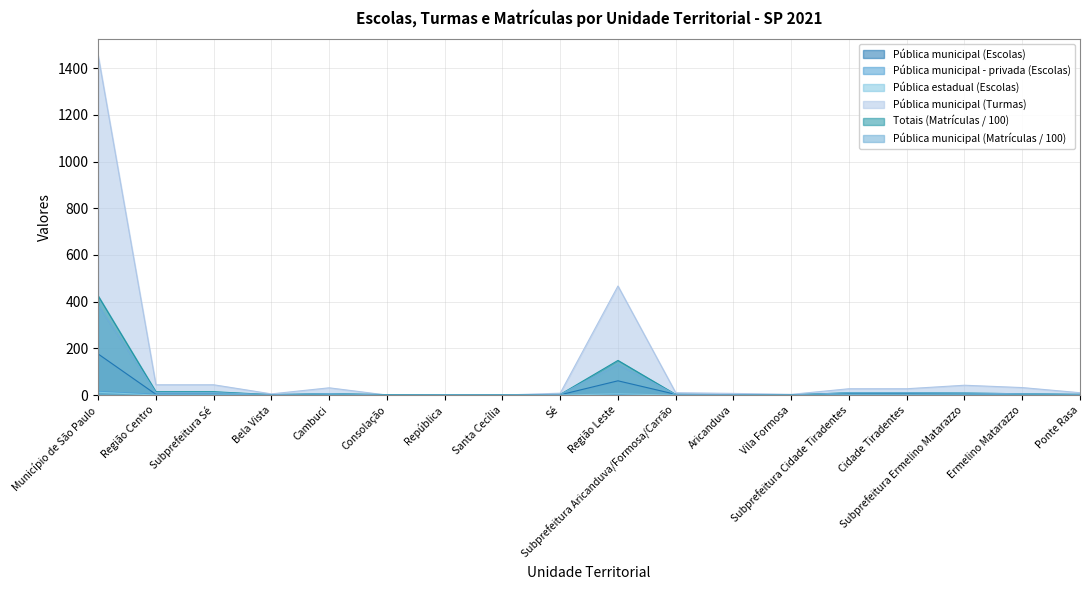

True or false: Totais (Matrículas / 100) and Pública municipal (Matrículas / 100) intersect in this chart.

False